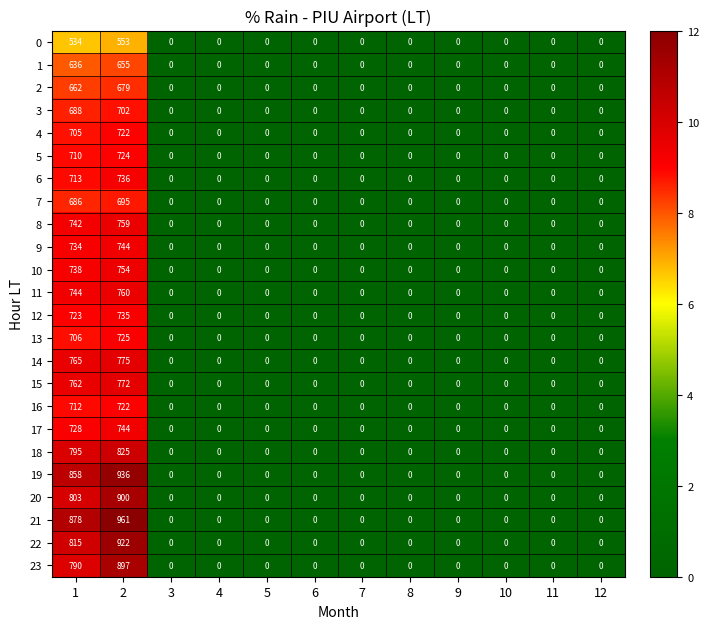

What is the spread (max minus min) of values at 1?

344